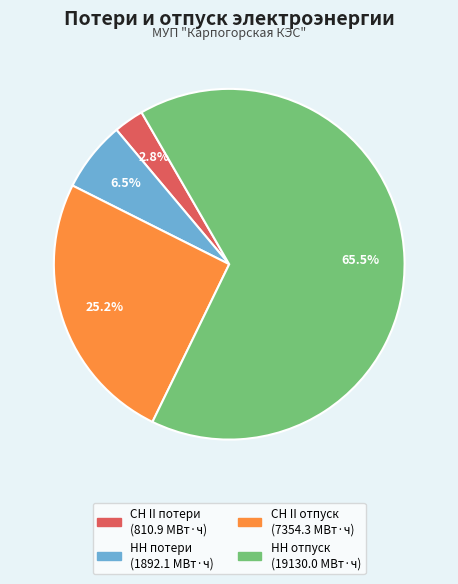

Does НН отпуск represent more than half of the total?

Yes